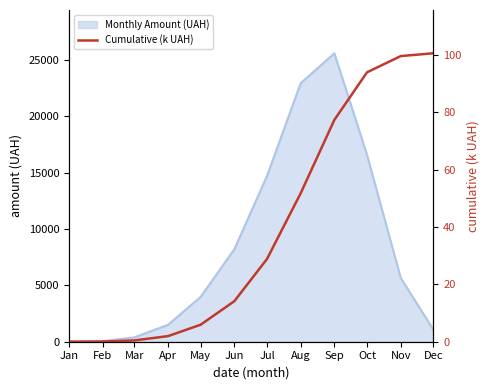

What is the value of the 6th point from the left?

14.1